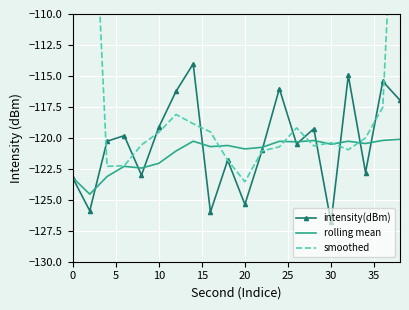

At which label does intensity(dBm) reach its minimum?

30